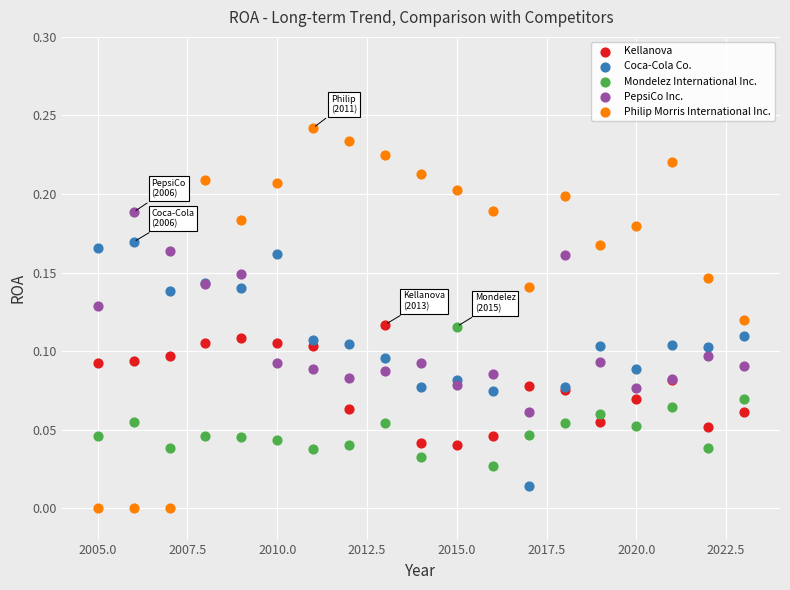

Which series reaches the minimum Y coordinate?

Philip Morris International Inc.